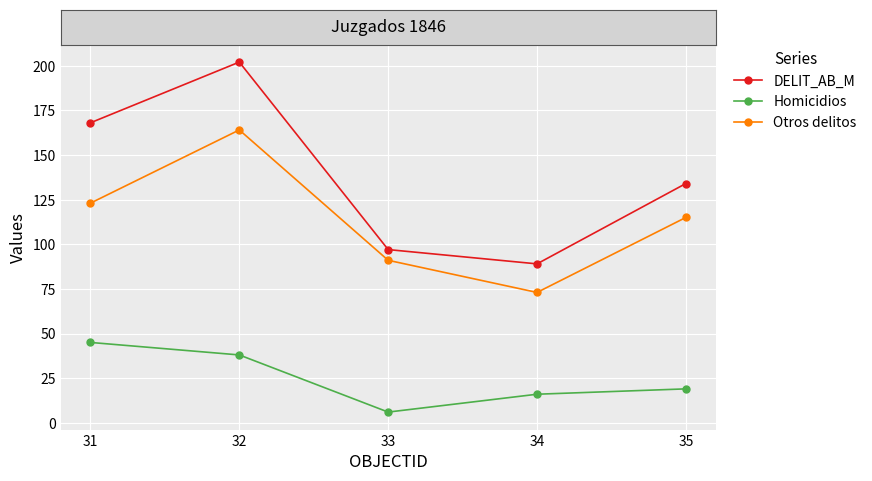

True or false: DELIT_AB_M and Otros delitos intersect in this chart.

False